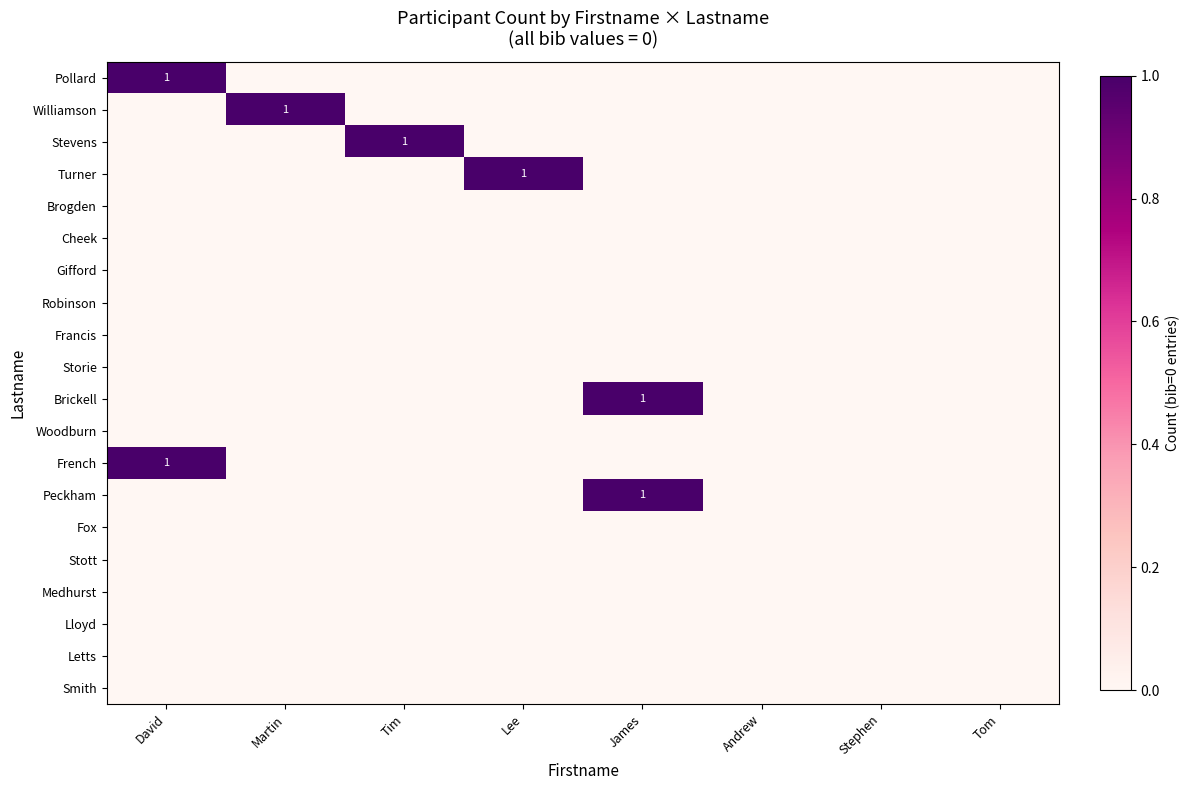

True or false: Pollard has a value of 1 at David.

True